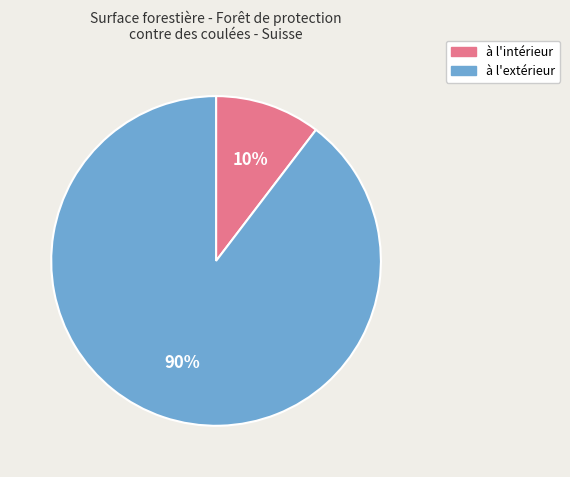

Rank the categories by value from highest to lowest.

à l'extérieur, à l'intérieur